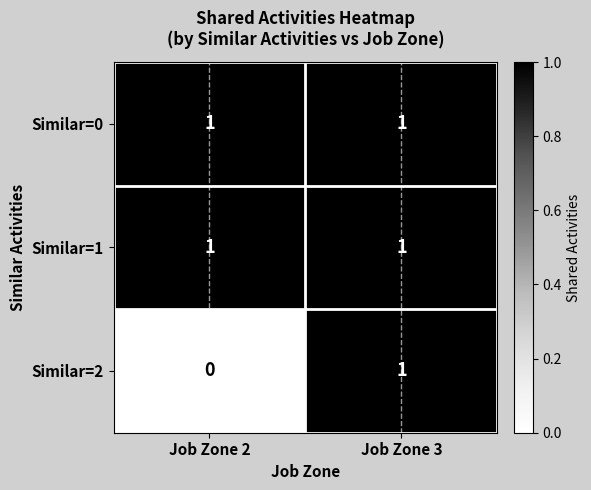

Reading left to right, extract all data points from this chart.

Similar=0: 1	1
Similar=1: 1	1
Similar=2: 0	1